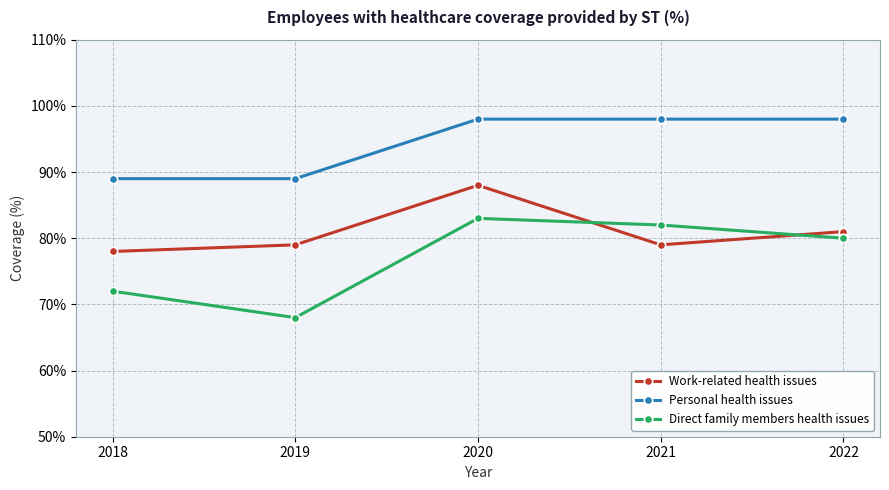

How many lines are shown in the chart?

3